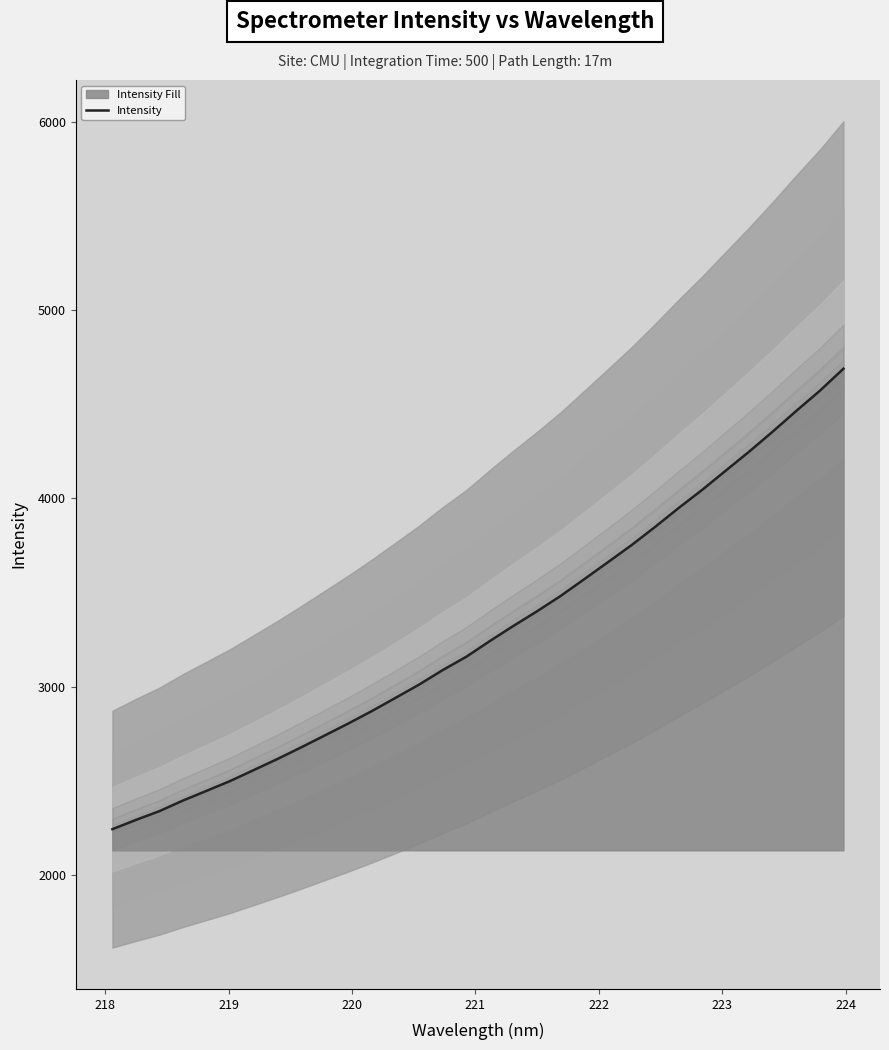

What is the highest value of the Intensity series?

4688.8